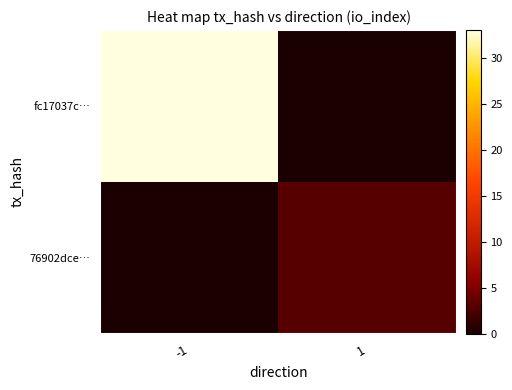

What is the difference between the highest and lowest values at 1?

3